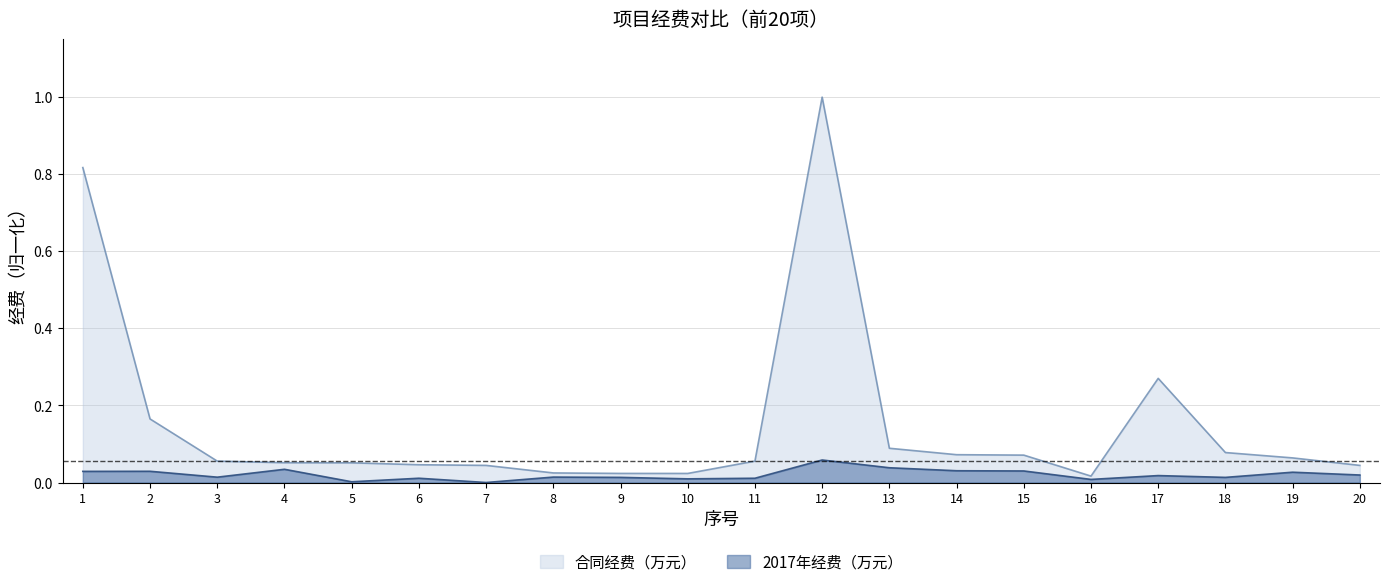

True or false: 合同经费（万元） has more than 2 interior local peaks.

False